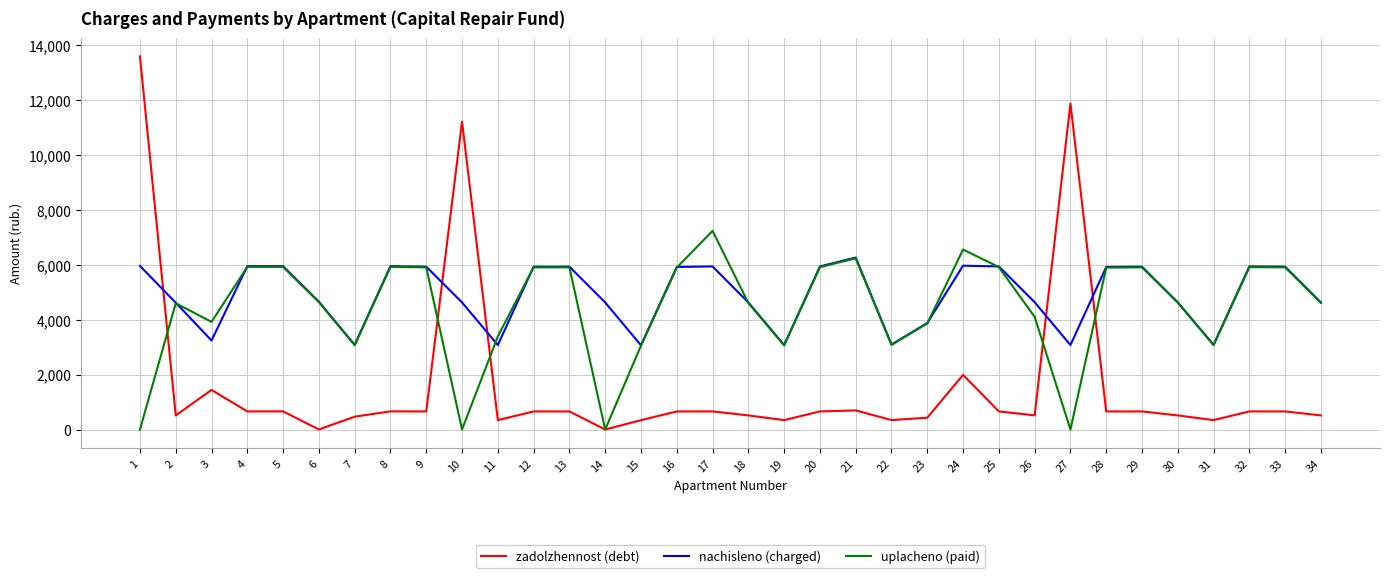

What is the maximum value shown in the chart?

13583.6